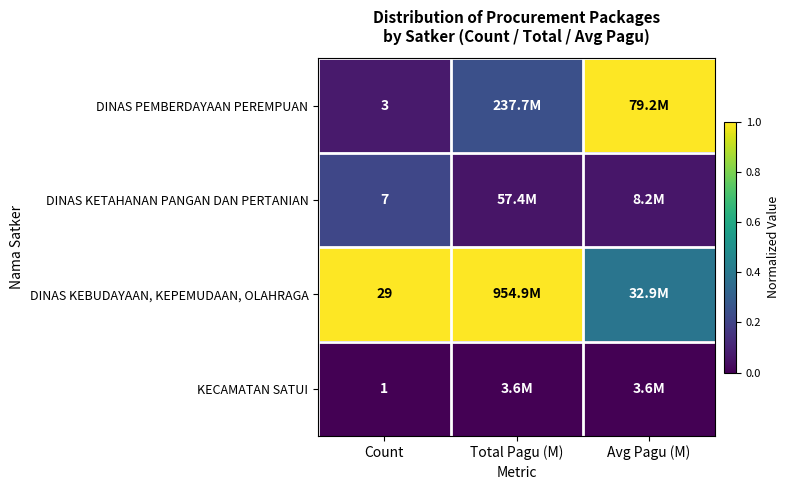

Count the DINAS KETAHANAN PANGAN DAN PERTANIAN values in the range 0 to 1.

3